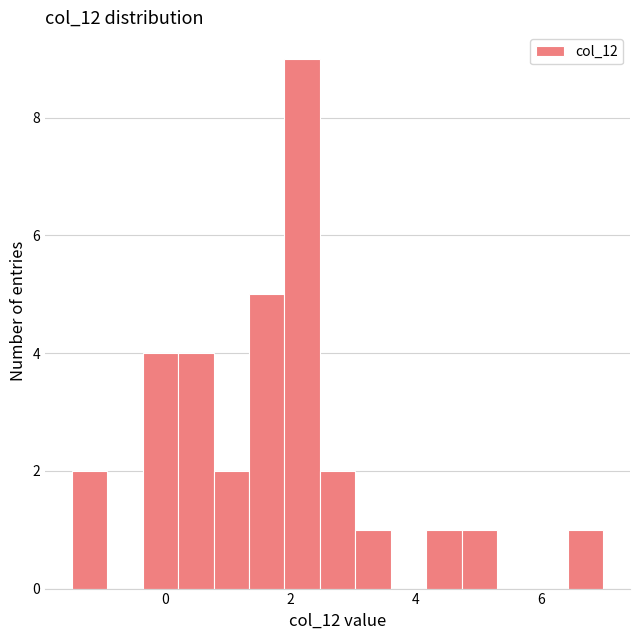

Around what value on the x-axis is the tallest bar? Give the approximate position of its centre, as read against the axis.

2.2